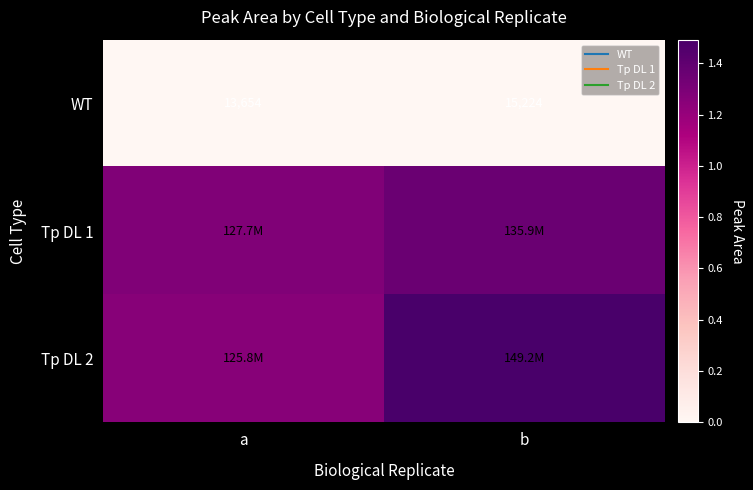

What is the average value of the Tp DL 1 series?

131811500.0